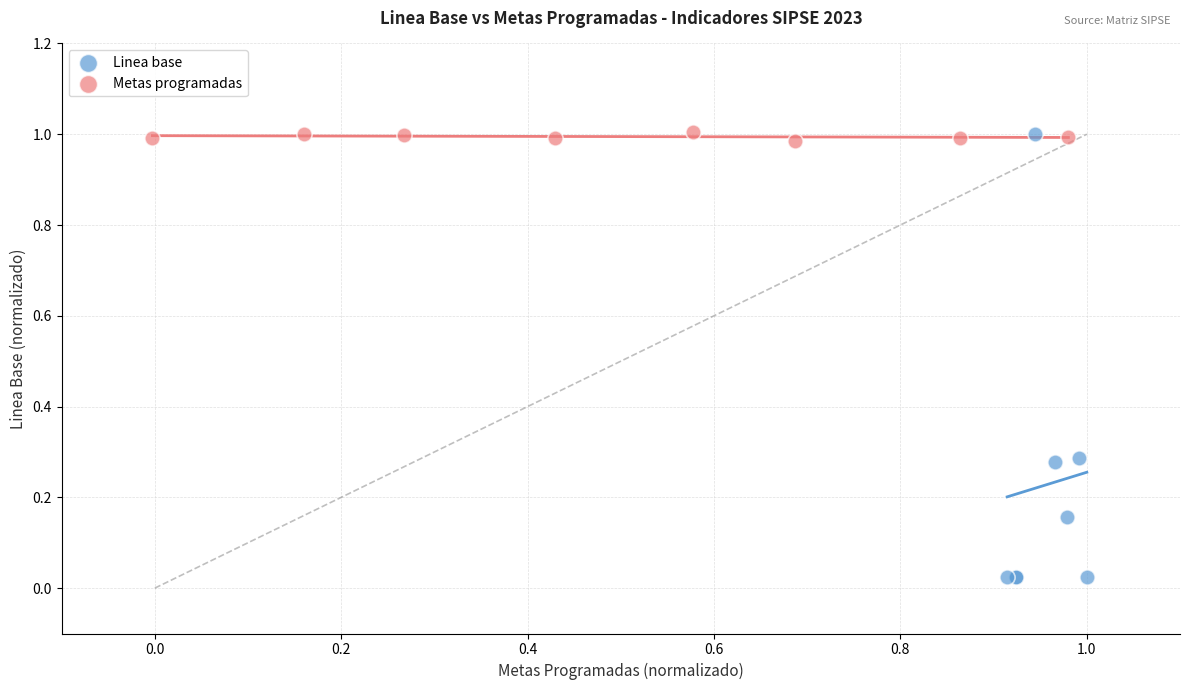

Which series has the largest Y range (max minus min)?

Linea base